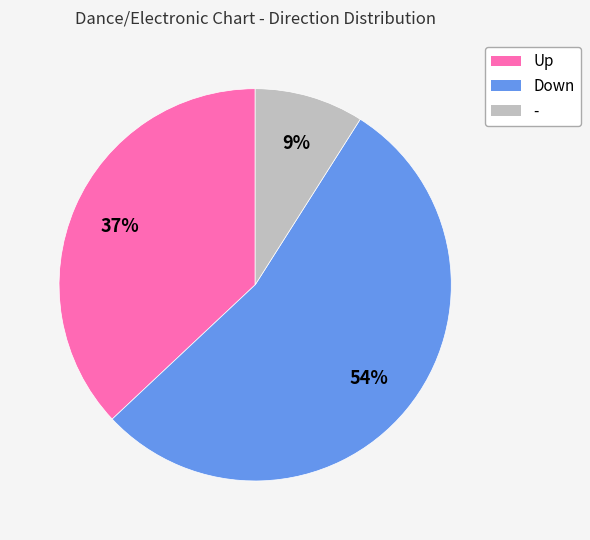

Is there a majority slice in this chart?

Yes